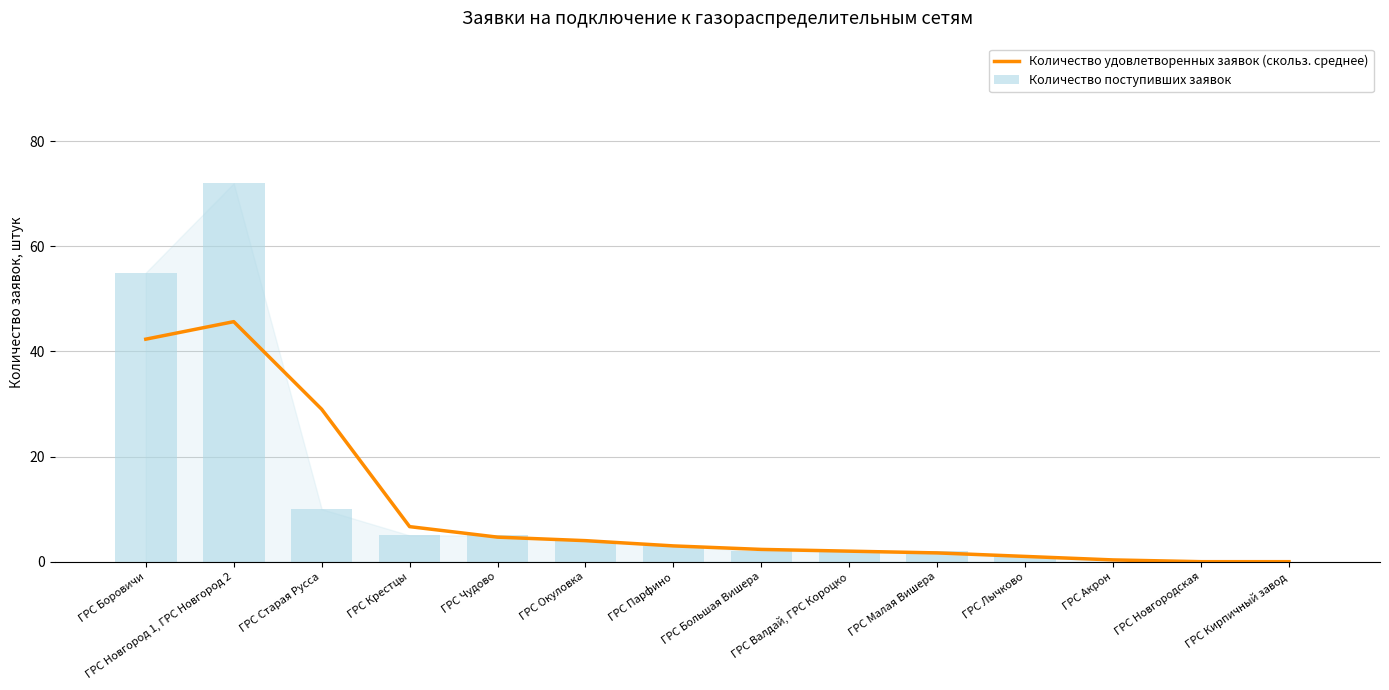

True or false: Количество поступивших заявок has a value of 4.4 at ГРС Старая Русса.

False